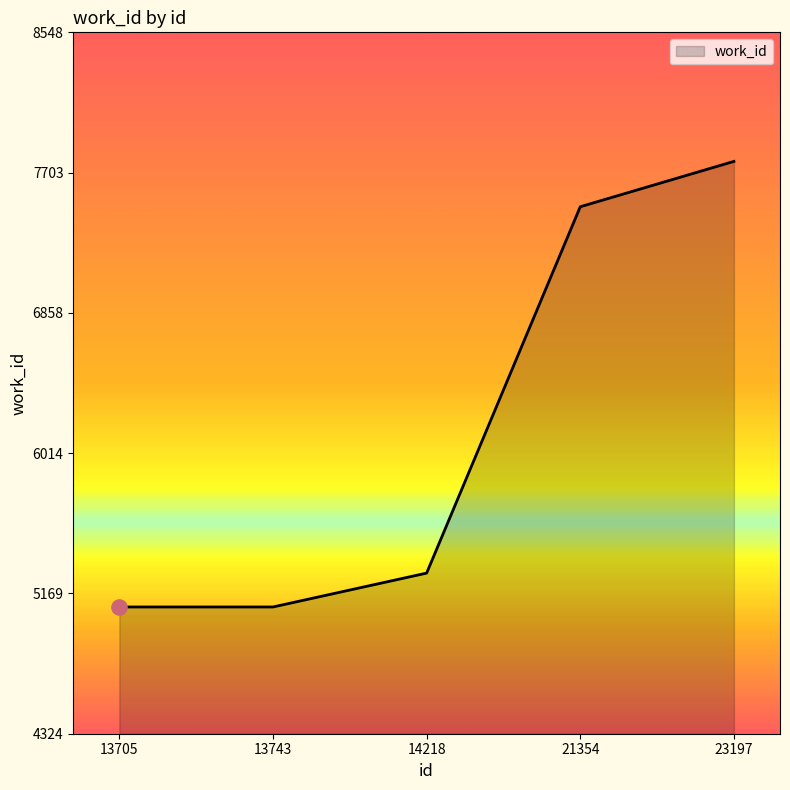

What is the ratio of the value at 23197 to the value at 21354?

1.0